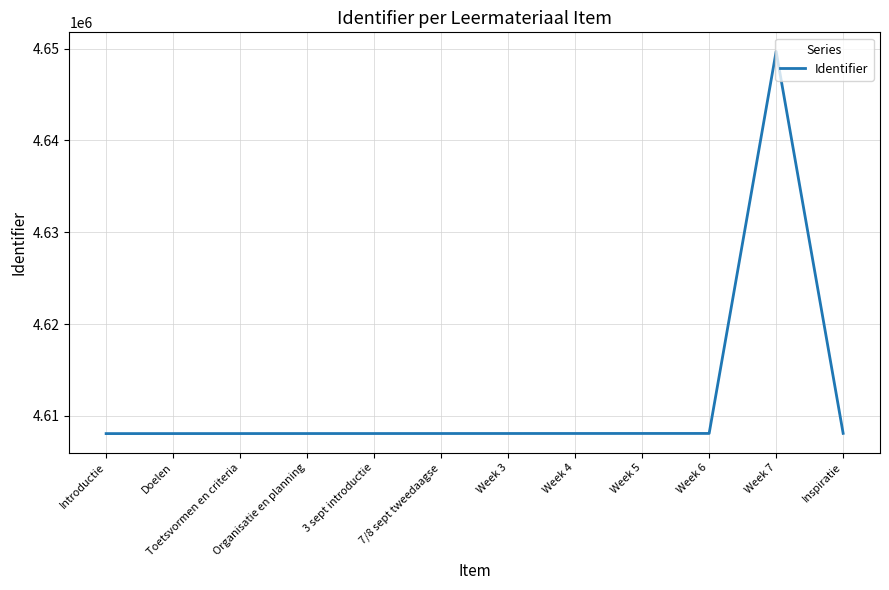

What is the change in value from 3 sept introductie to Week 5?

+8